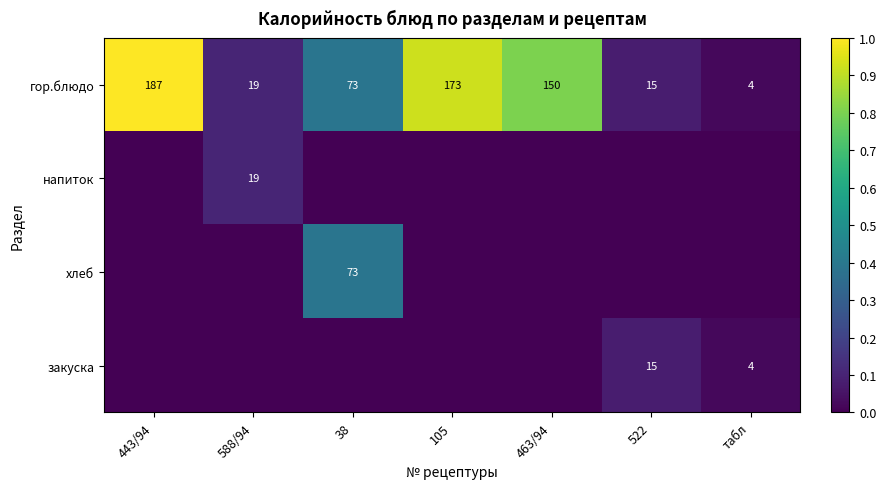

What is the spread (max minus min) of values at 463/94?

0.8